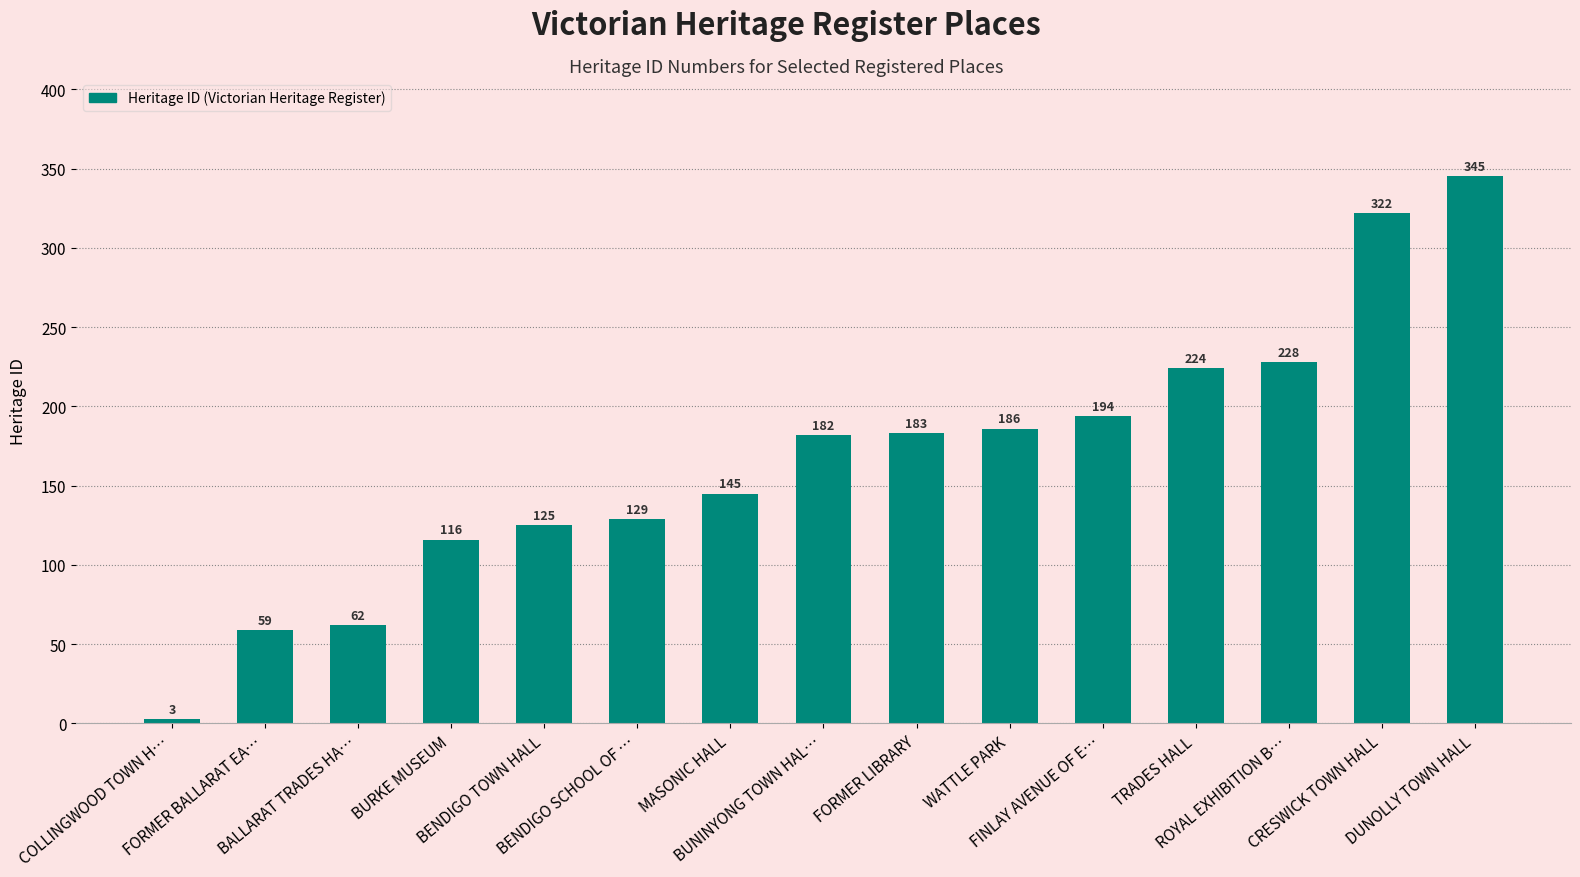

Rank the categories by value from lowest to highest.

COLLINGWOOD TOWN H…, FORMER BALLARAT EA…, BALLARAT TRADES HA…, BURKE MUSEUM, BENDIGO TOWN HALL, BENDIGO SCHOOL OF …, MASONIC HALL, BUNINYONG TOWN HAL…, FORMER LIBRARY, WATTLE PARK, FINLAY AVENUE OF E…, TRADES HALL, ROYAL EXHIBITION B…, CRESWICK TOWN HALL, DUNOLLY TOWN HALL